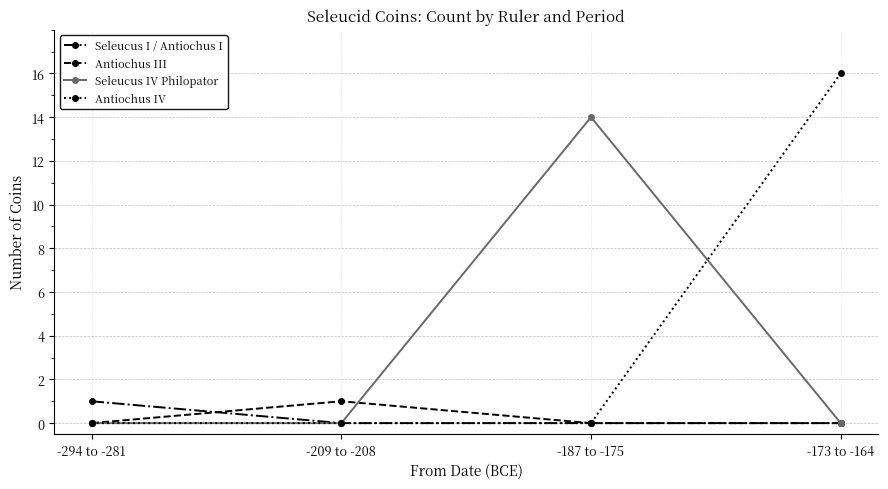

Reading right to left, list all the values displayed in this chart.

Seleucus I / Antiochus I: -173 to -164=0	-187 to -175=0	-209 to -208=0	-294 to -281=1
Antiochus III: -173 to -164=0	-187 to -175=0	-209 to -208=1	-294 to -281=0
Seleucus IV Philopator: -173 to -164=0	-187 to -175=14	-209 to -208=0	-294 to -281=0
Antiochus IV: -173 to -164=16	-187 to -175=0	-209 to -208=0	-294 to -281=0